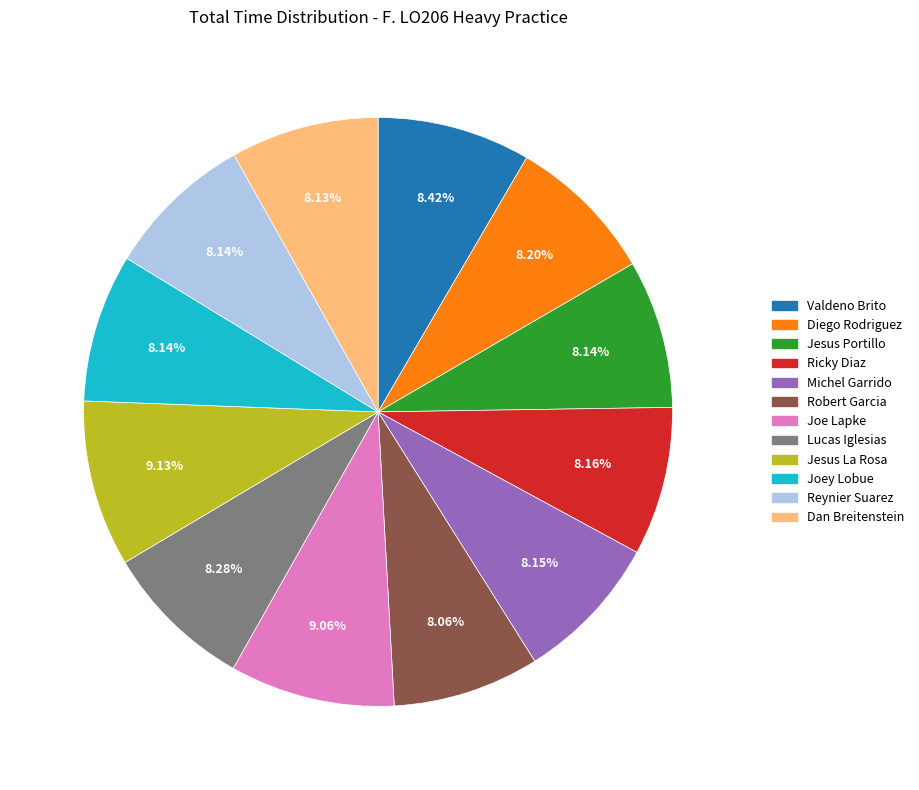

Is there any slice that represents more than half of the pie?

No